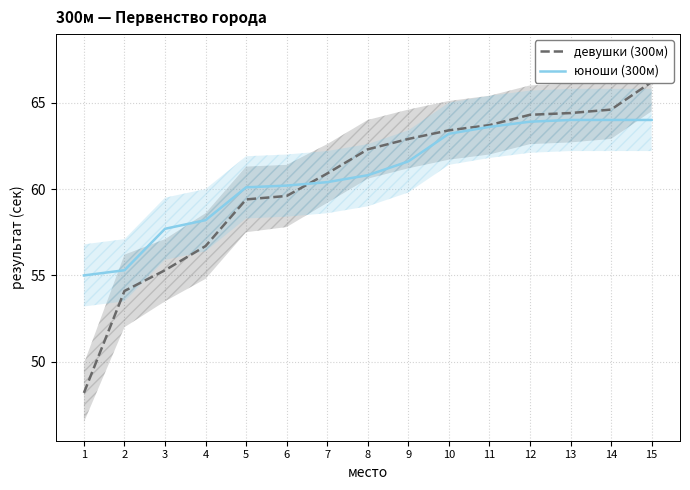

True or false: девушки (300м) and юноши (300м) intersect in this chart.

True